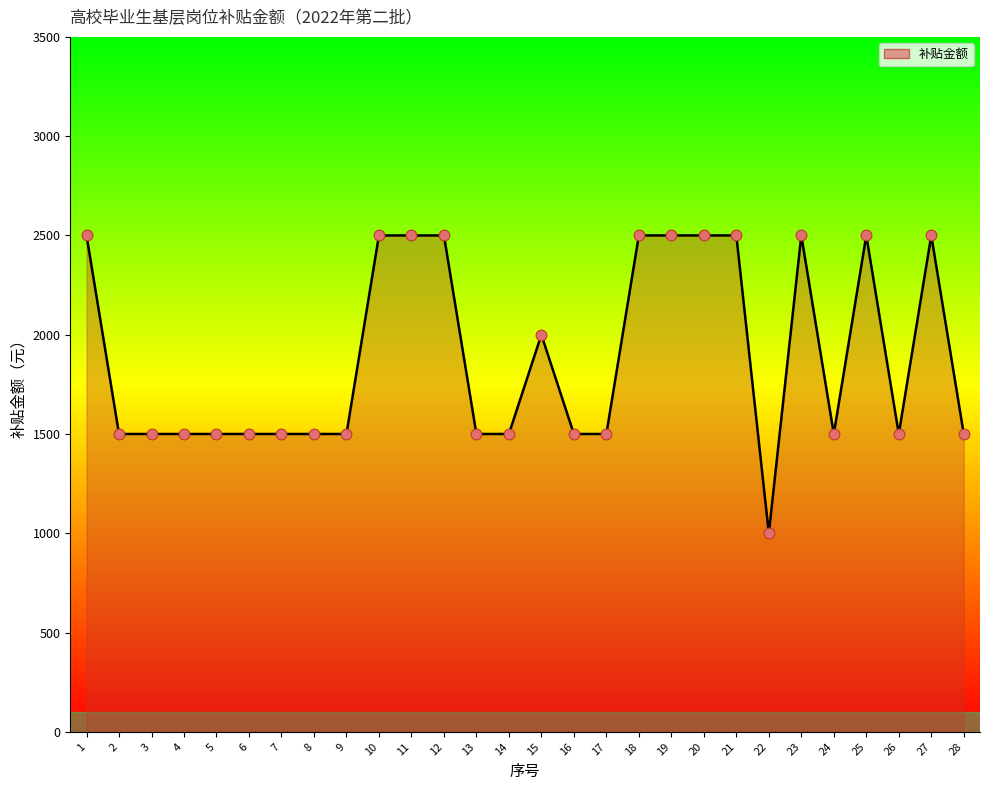

Which has a higher value, 21 or 2?

21